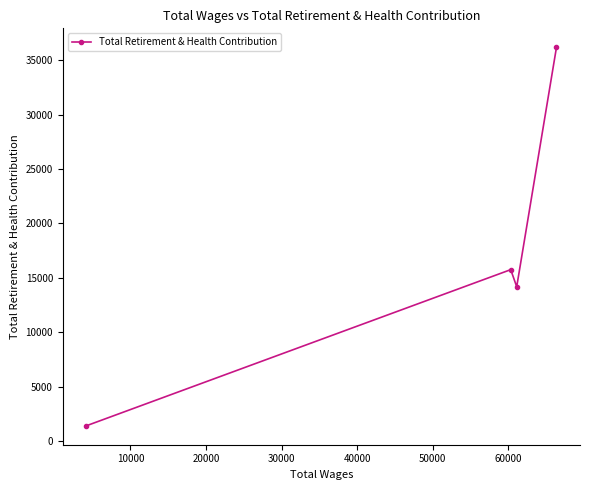

Is this an area chart (filled region under the line)?

No